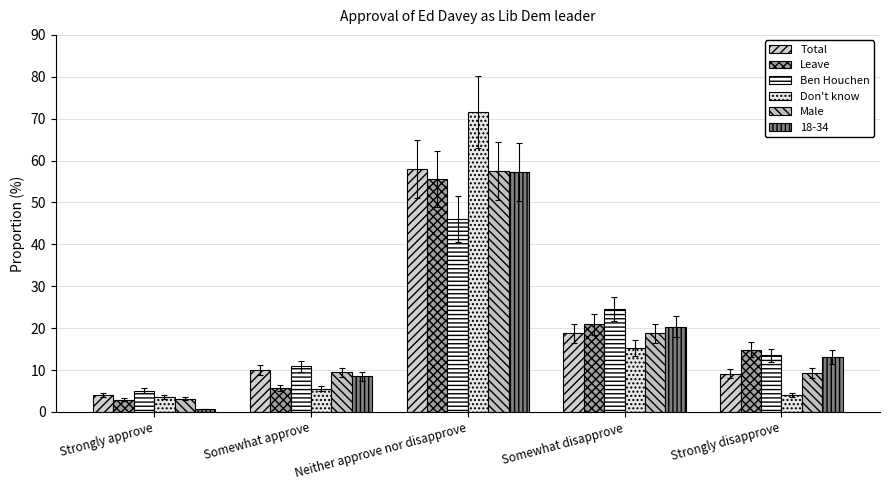

Where does the Leave series first go above 14?

Neither approve nor disapprove